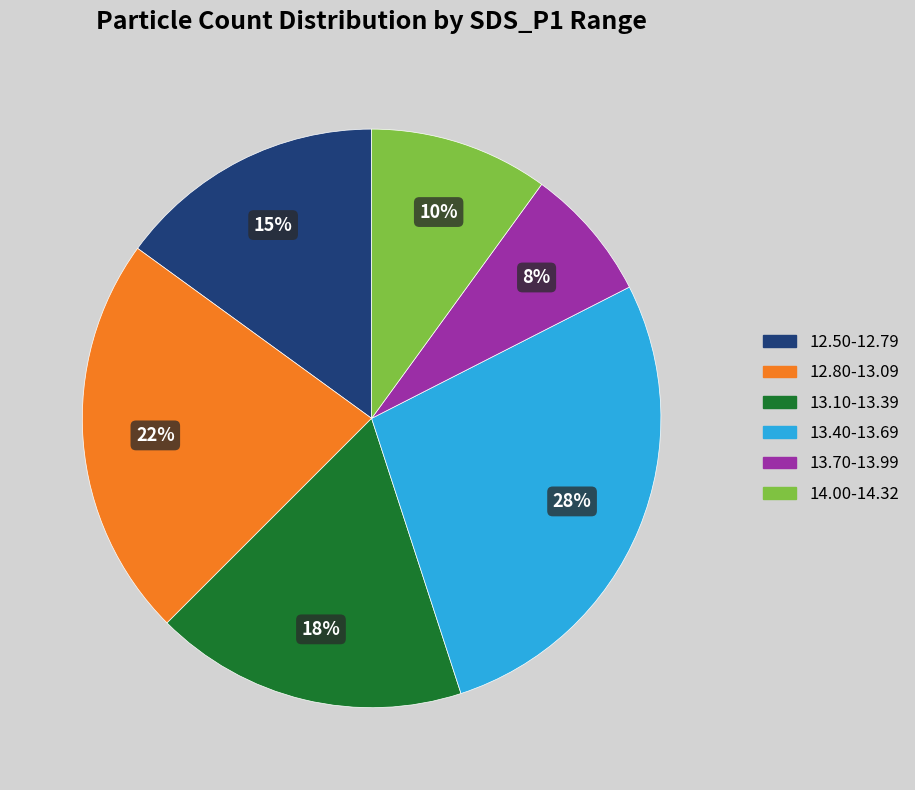

To the nearest percent, what is the average slice percentage?

17%